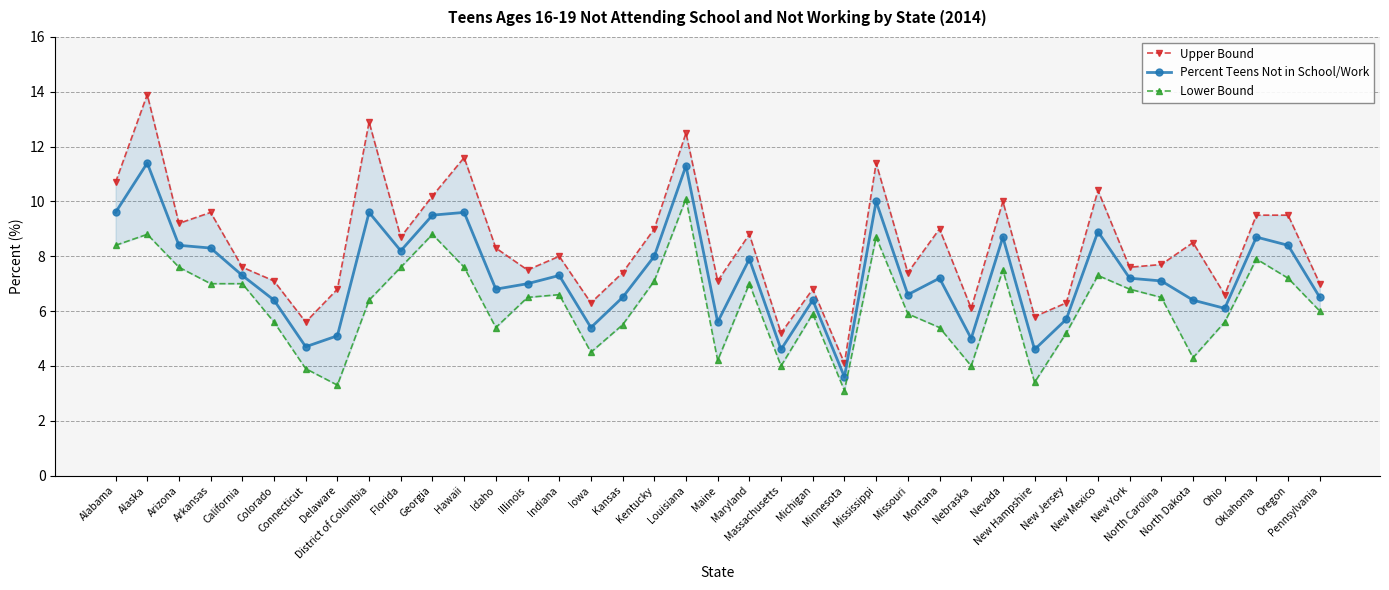

How many lines are shown in the chart?

3